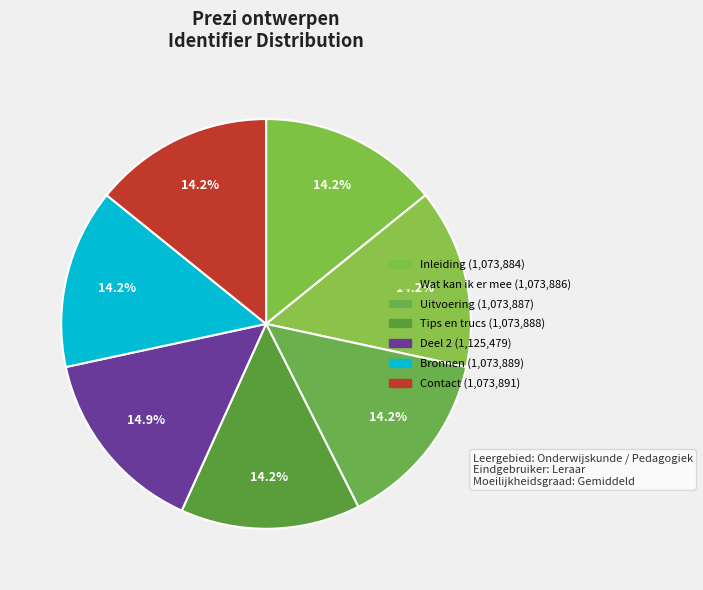

Which slice is the largest?

Deel 2